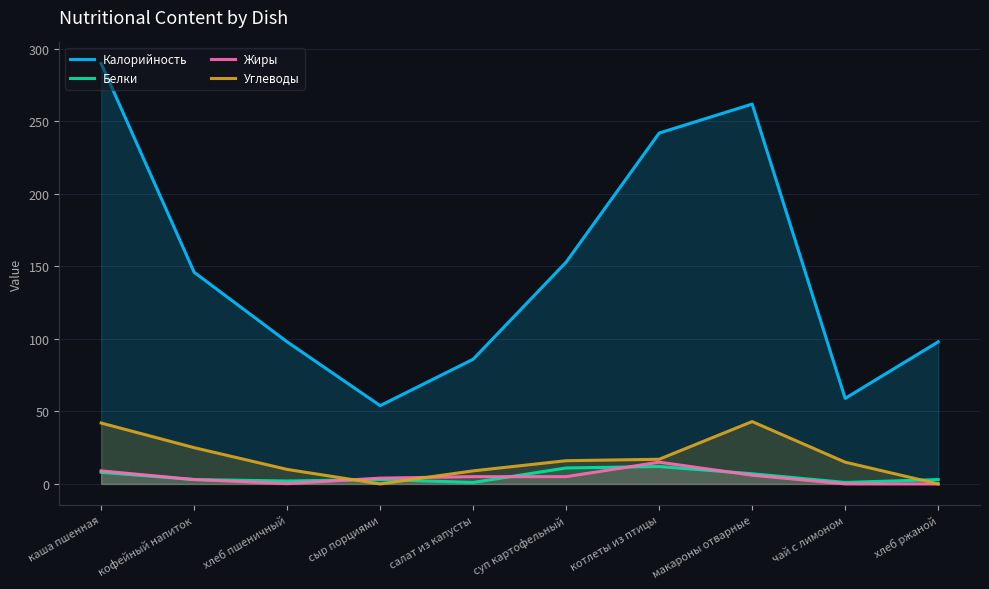

The value of Жиры at сыр порциями is 4.0. True or false?

True